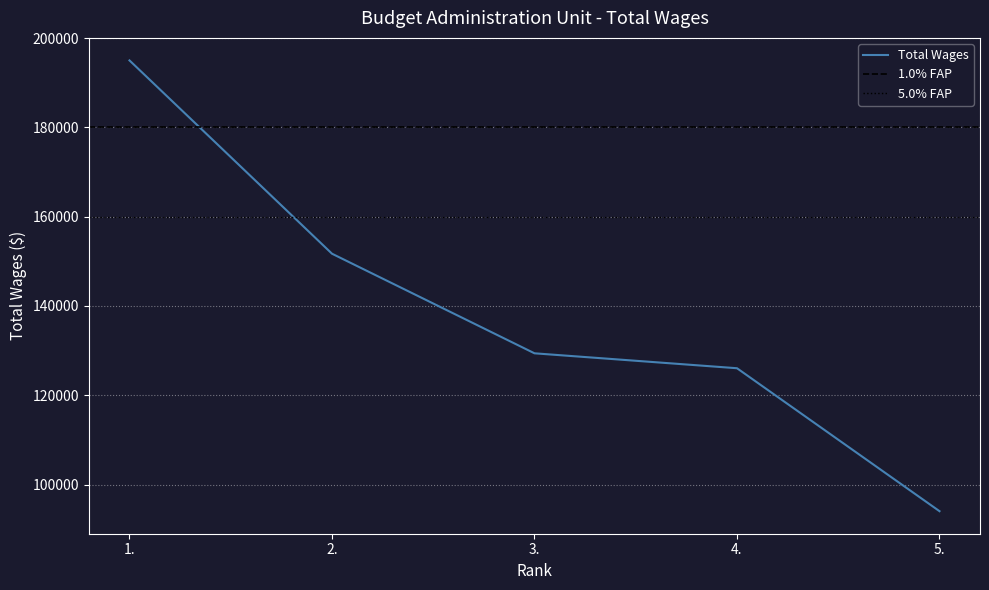

How many values exceed 129394?

2